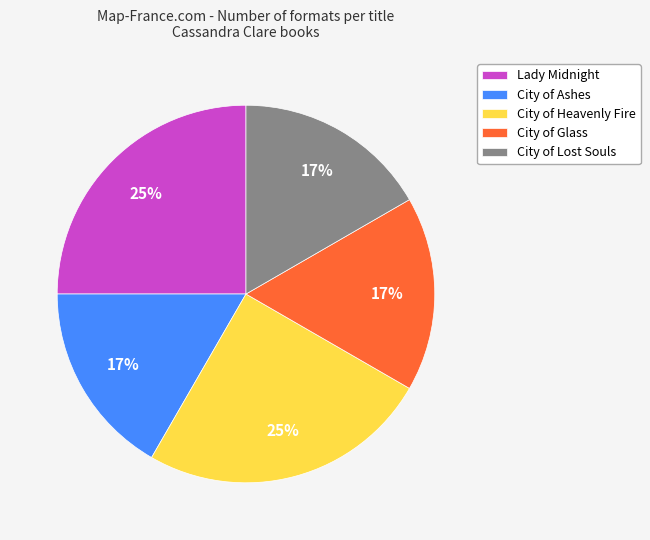

Is the sum of City of Heavenly Fire and City of Glass greater than half?

No